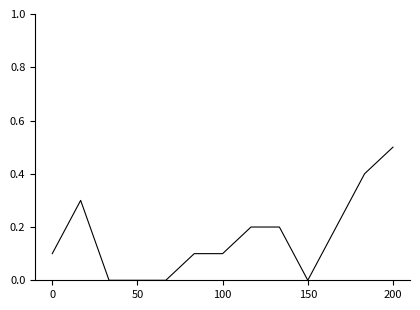

What is the difference between the maximum and minimum values?

0.5